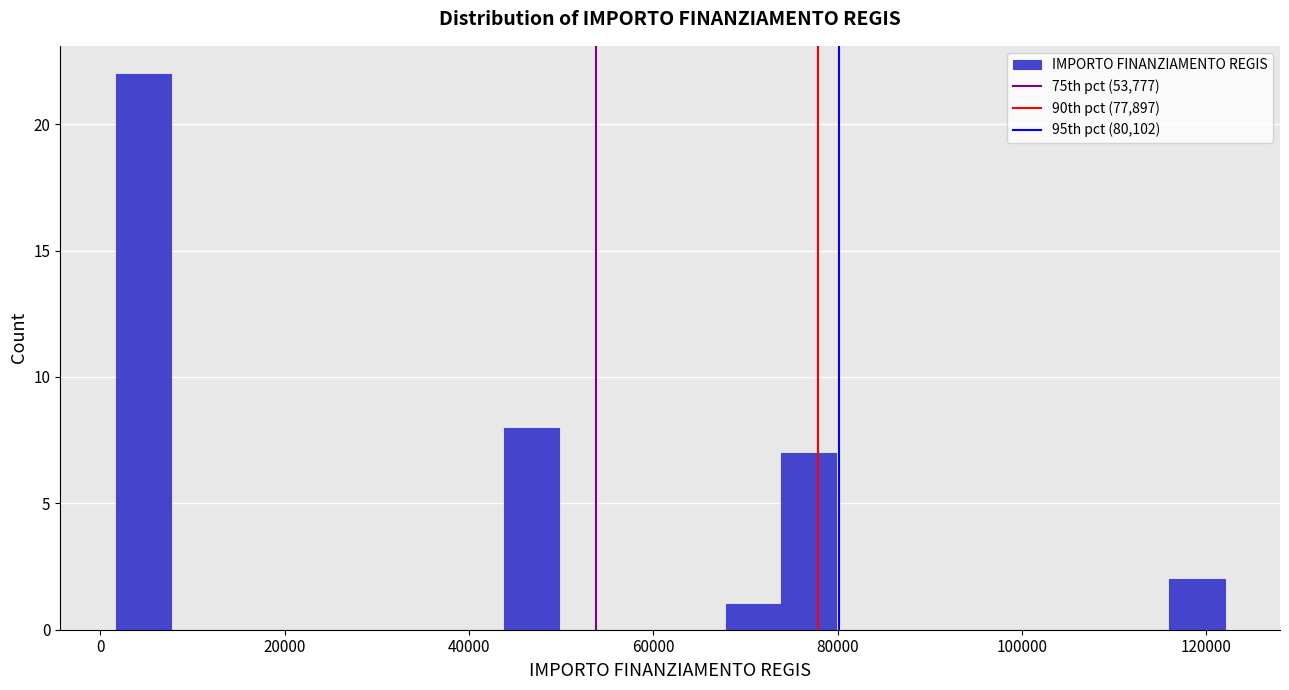

Around what value on the x-axis is the tallest bar? Give the approximate position of its centre, as read against the axis.

4000